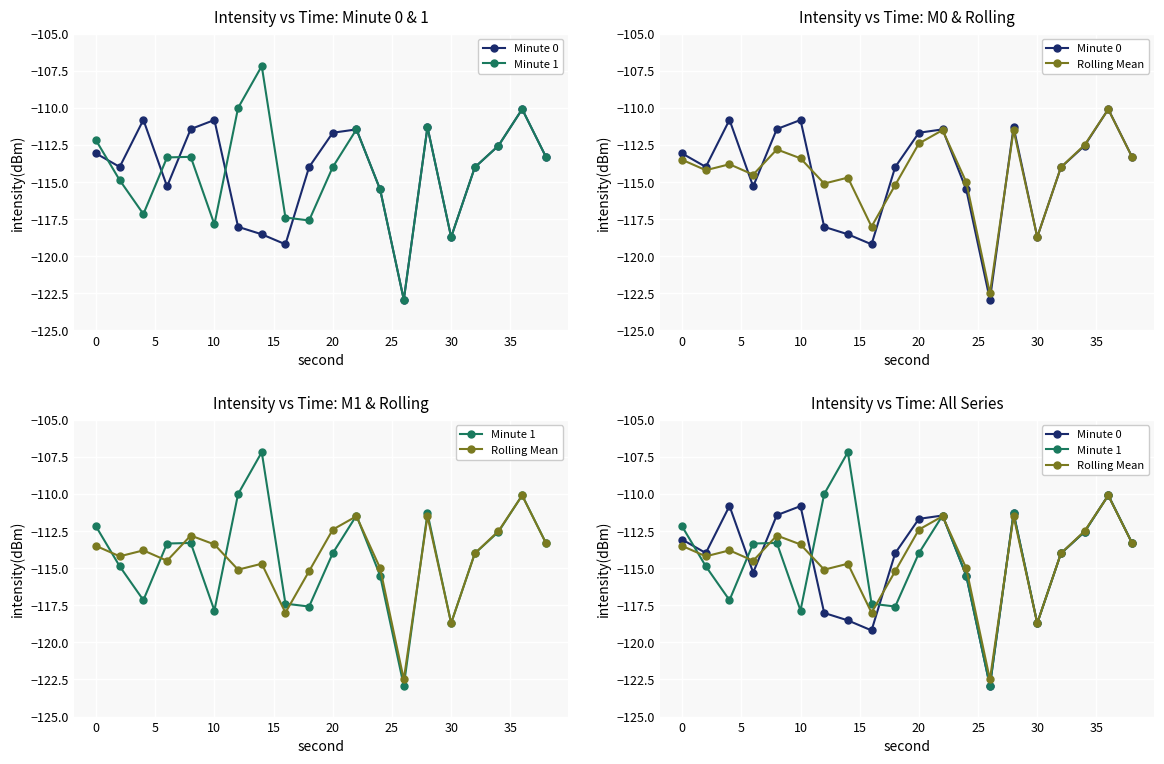

What is the sum of all Minute 1 values?

-2284.7